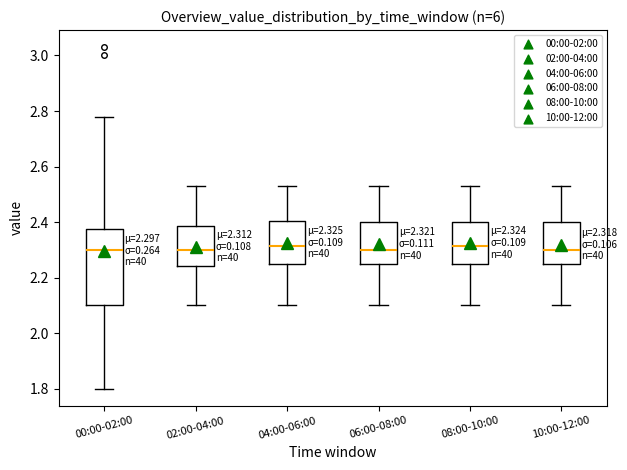

Which box is the tallest, from its lower edge to its upper edge?

00:00-02:00